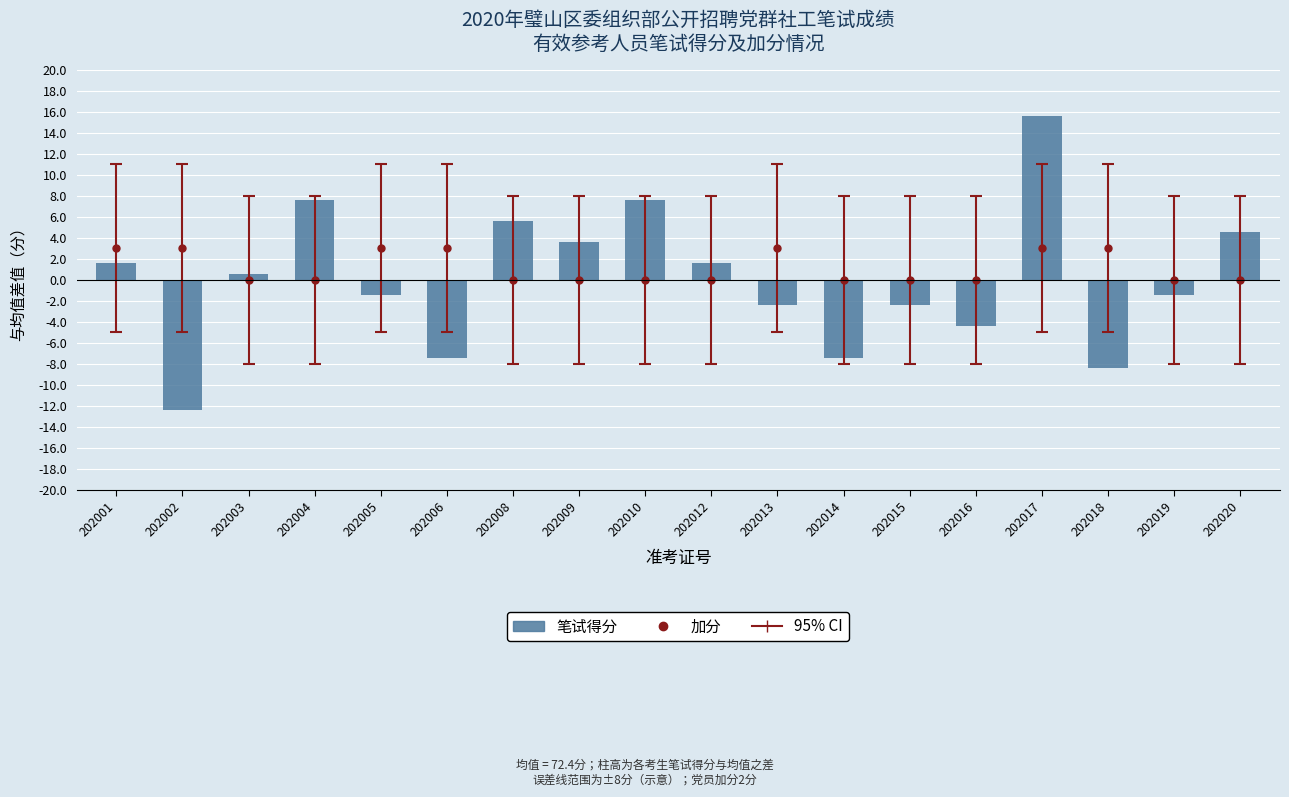

What is the difference between the maximum and second lowest values?

24.0